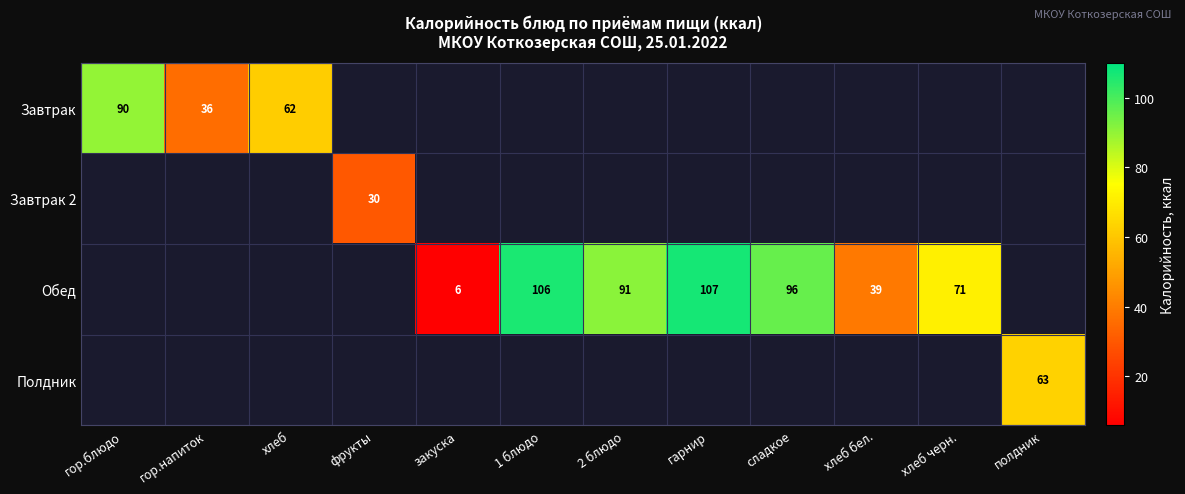

The Полдник series shows 32 at полдник. True or false?

False